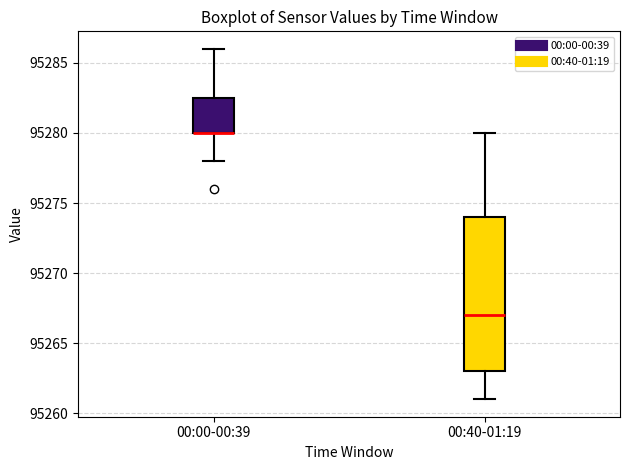

Reading left to right, read every box against the y-axis: the position of its median line, the range the box covers, and the ends of its whiskers. The values are not printed on the chart, so give them approximately, as read against the axis.

00:00-00:39: median 95280.0 (drawn on the box's lower edge), box 95280.0 to 95282.5, whiskers 95278.0 to 95286.0
00:40-01:19: median 95267.0, box 95263.0 to 95274.0, whiskers 95261.0 to 95280.0